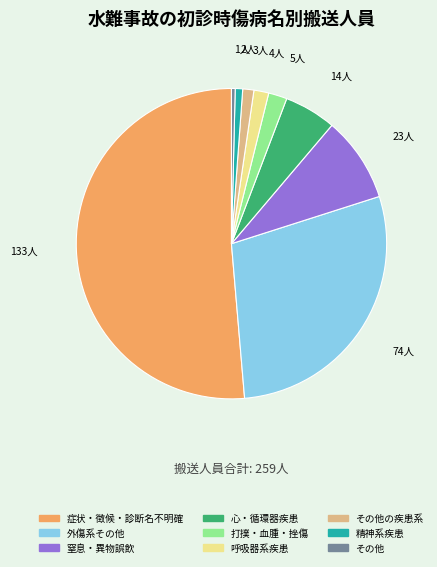

Is there any slice that represents more than half of the pie?

Yes